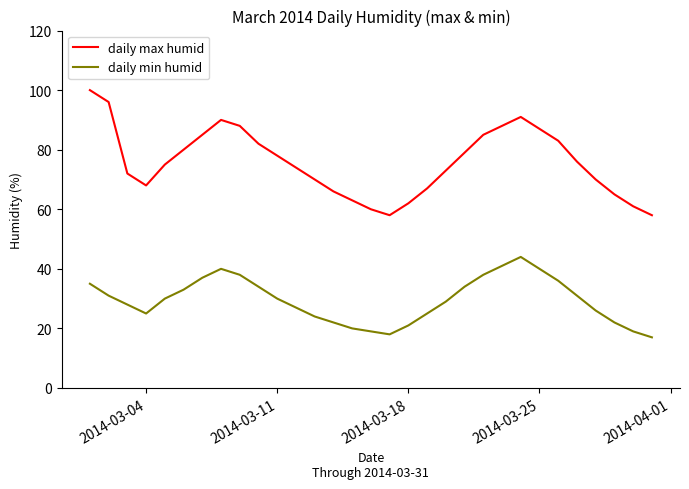

Which series has the largest total across all categories?

daily max humid